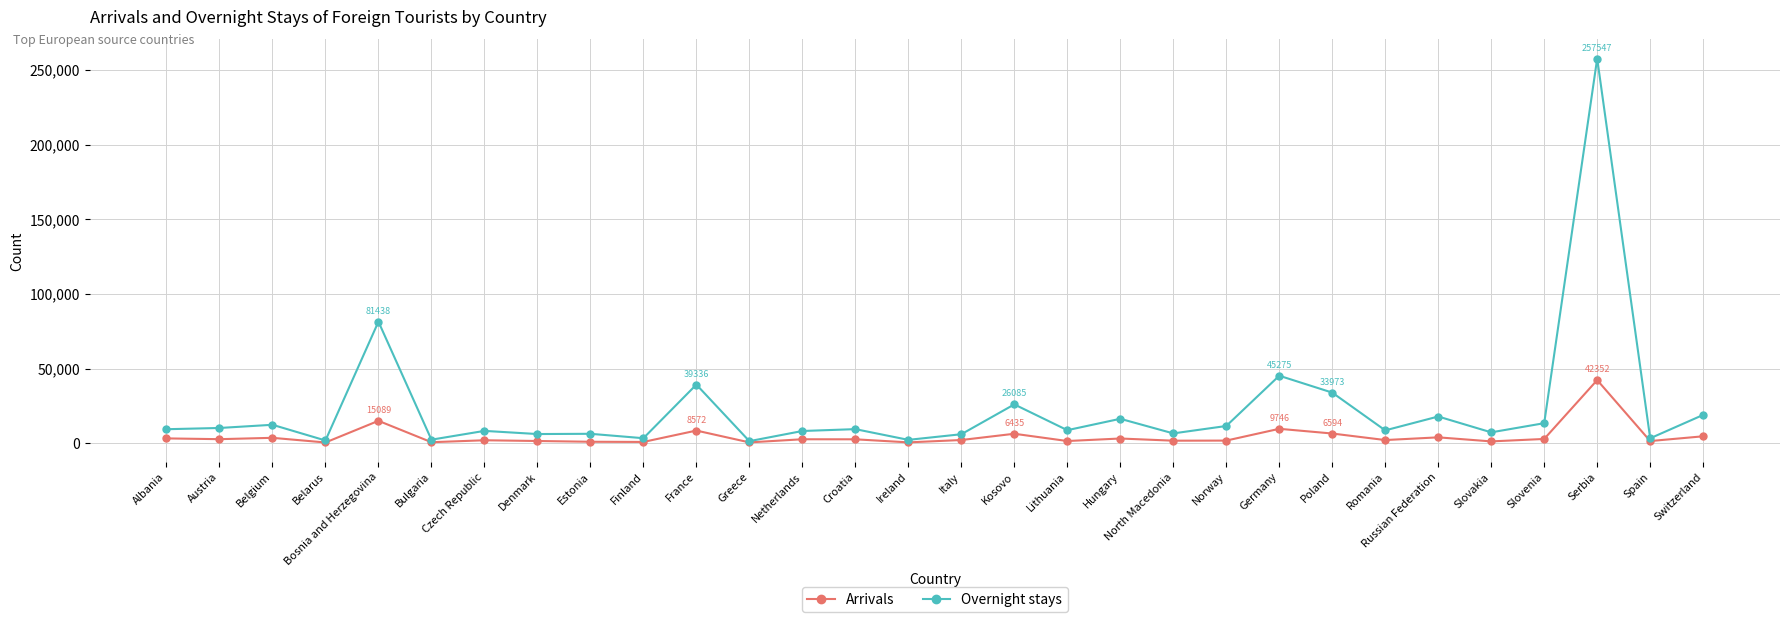

What is the difference between the highest and lowest values at Slovakia?

6058